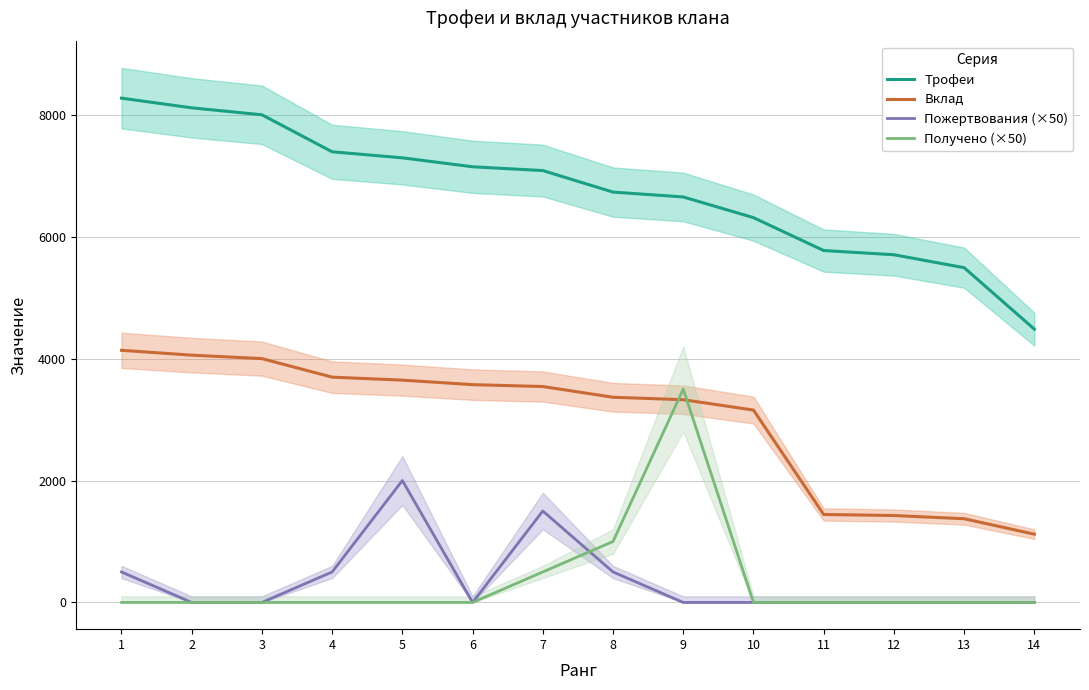

Reading left to right, list all the values displayed in this chart.

Трофеи: 1=8273	2=8114	3=8000	4=7393	5=7294	6=7147	7=7085	8=6732	9=6652	10=6313	11=5773	12=5704	13=5492	14=4483
Вклад: 1=4136	2=4057	3=4000	4=3696	5=3647	6=3573	7=3542	8=3366	9=3326	10=3156	11=1443	12=1426	13=1373	14=1120
Пожертвования (×50): 1=500	2=0	3=0	4=500	5=2000	6=0	7=1500	8=500	9=0	10=0	11=0	12=0	13=0	14=0
Получено (×50): 1=0	2=0	3=0	4=0	5=0	6=0	7=500	8=1000	9=3500	10=0	11=0	12=0	13=0	14=0